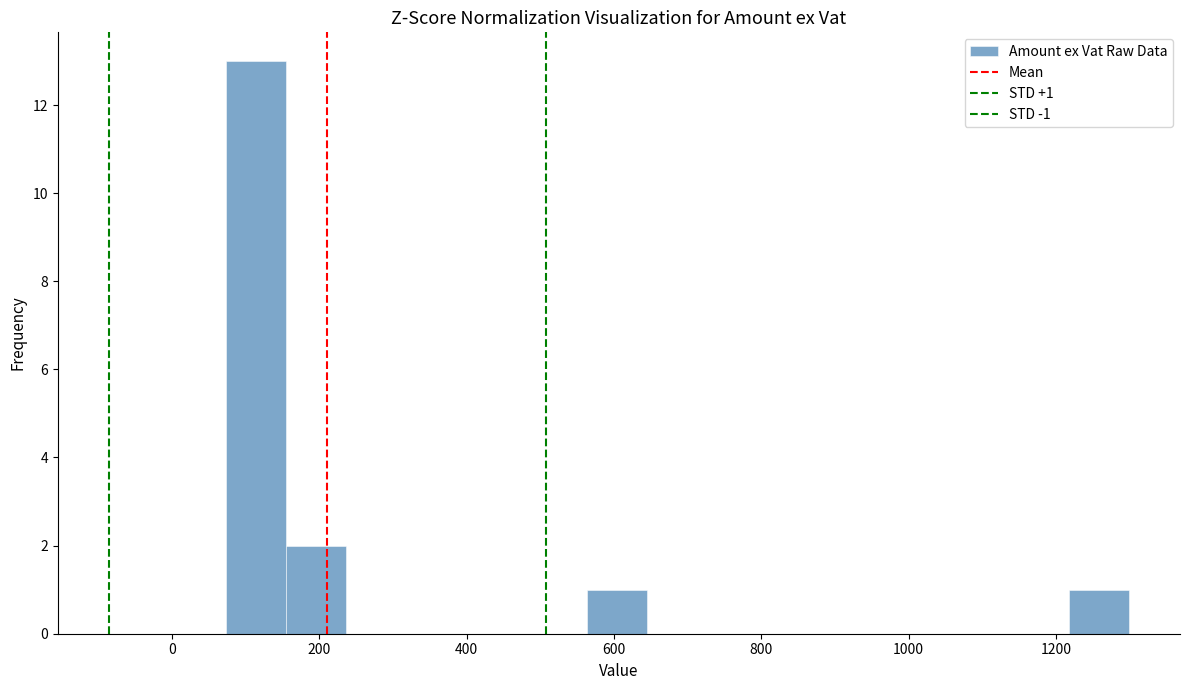

Over which range of the x-axis is the bar tallest?

80 to 160